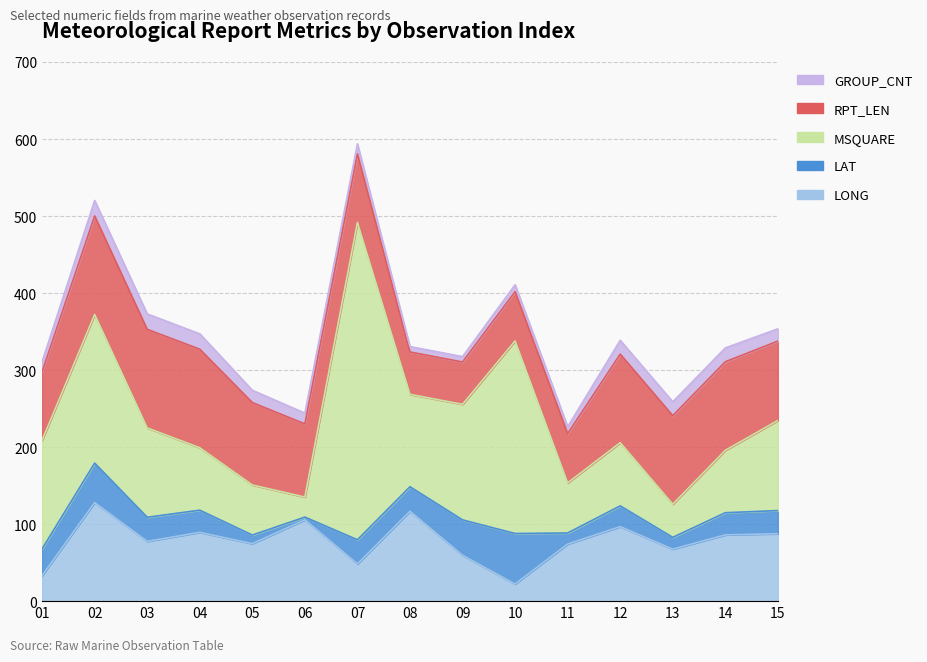

The value of LAT at 01 is 7.1. True or false?

False